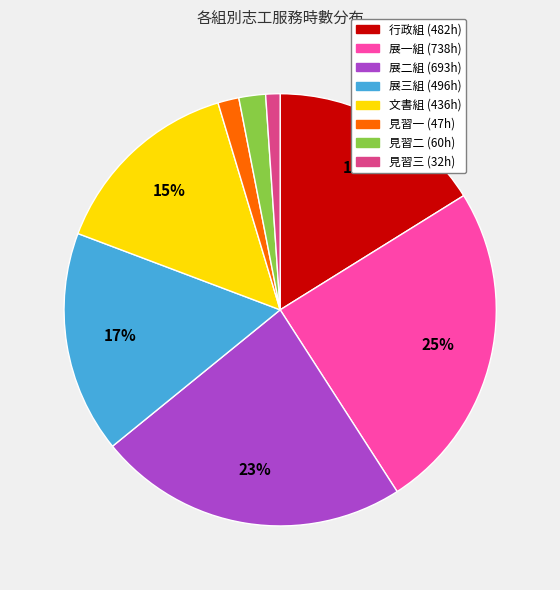

Which category has the biggest portion of the pie?

展一組